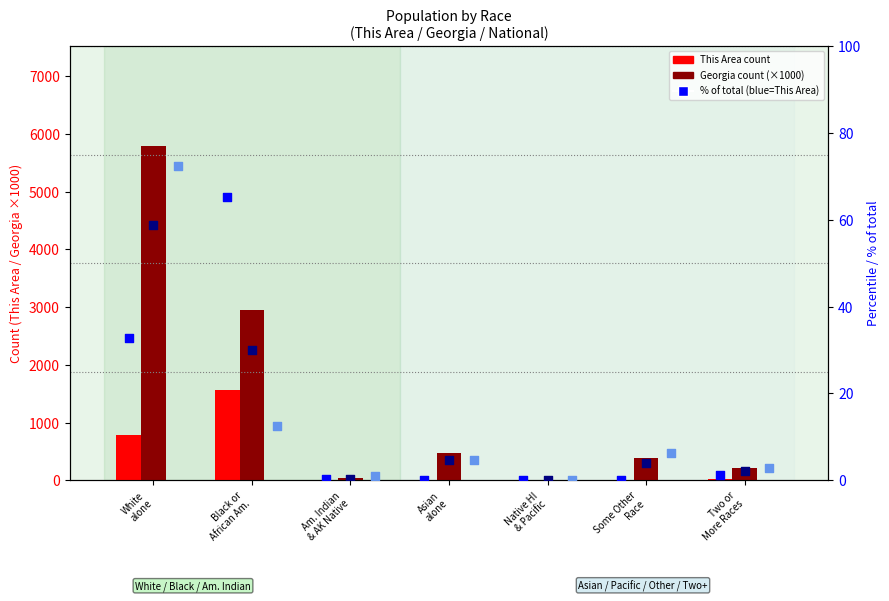

At which category is the sum across all series the highest?

White
alone